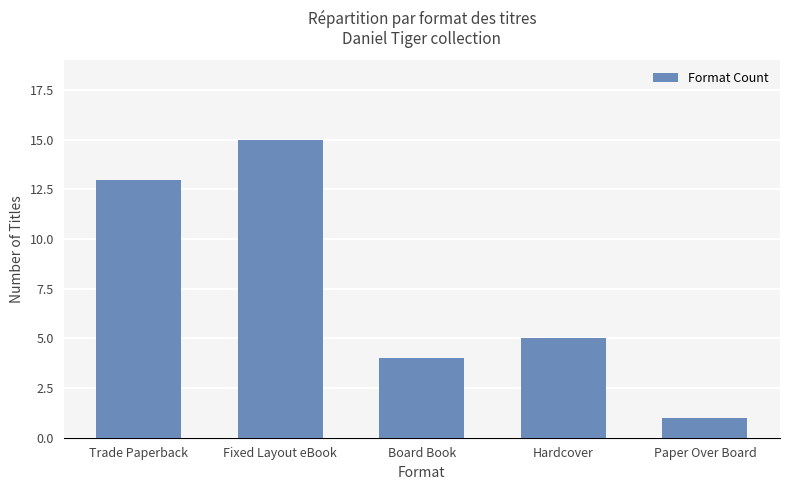

Approximately how many times larger is the value at Paper Over Board compared to Trade Paperback?

0.1